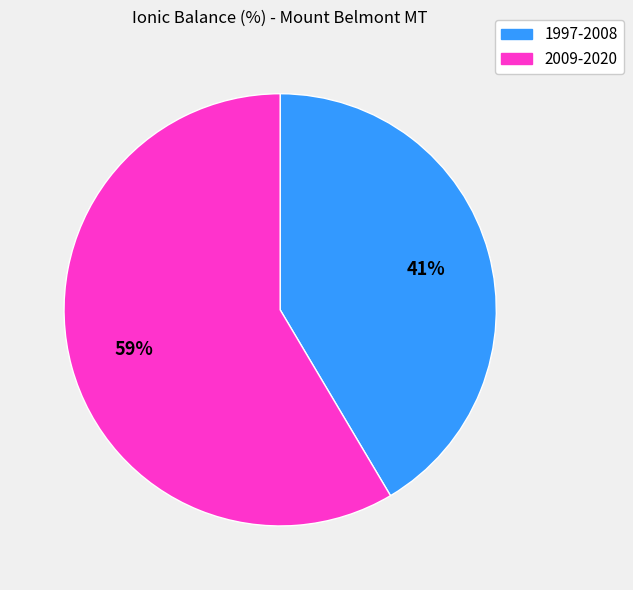

How many segments does this pie chart have?

2